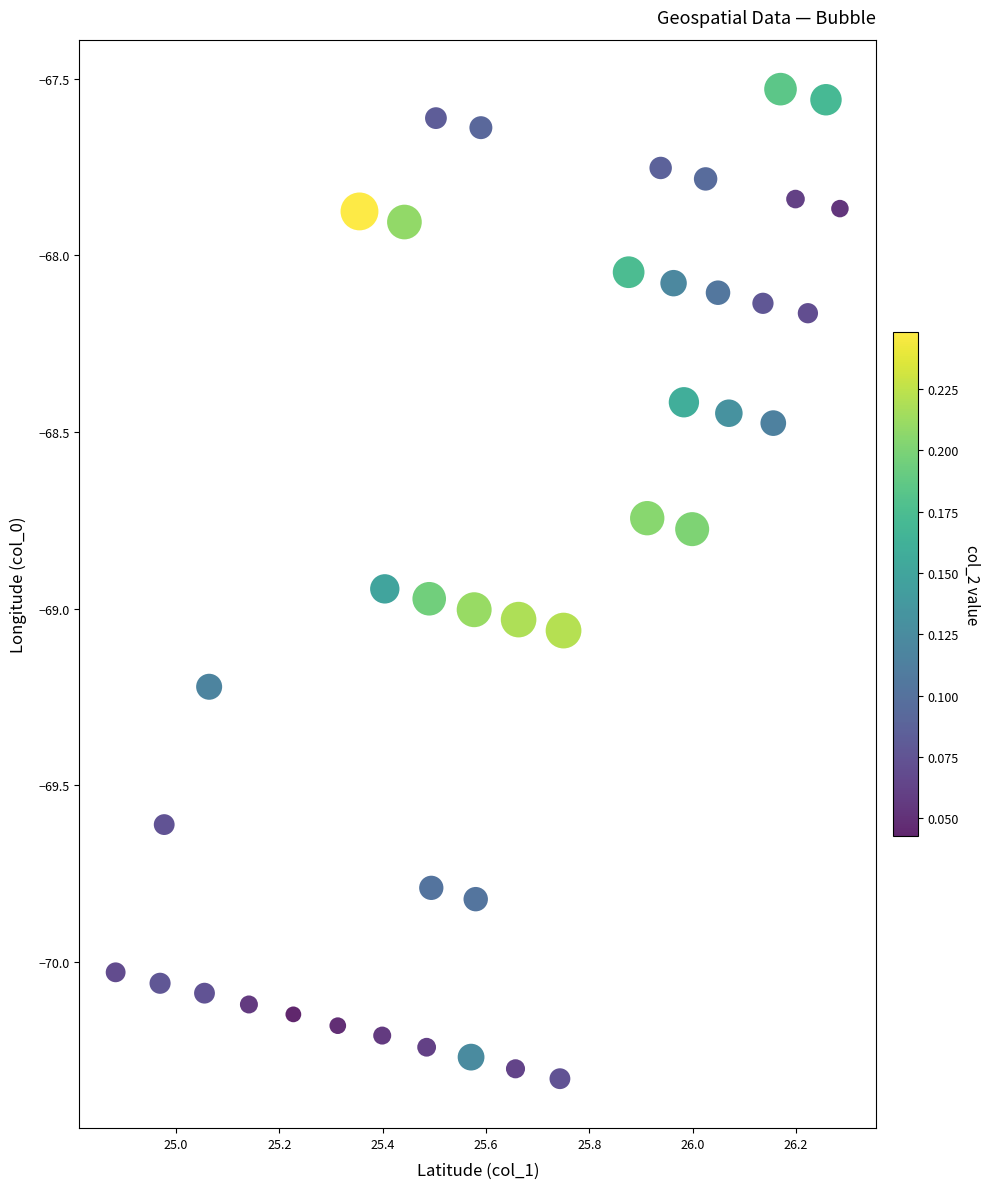

What is the range of X values (max minus min)?

1.4